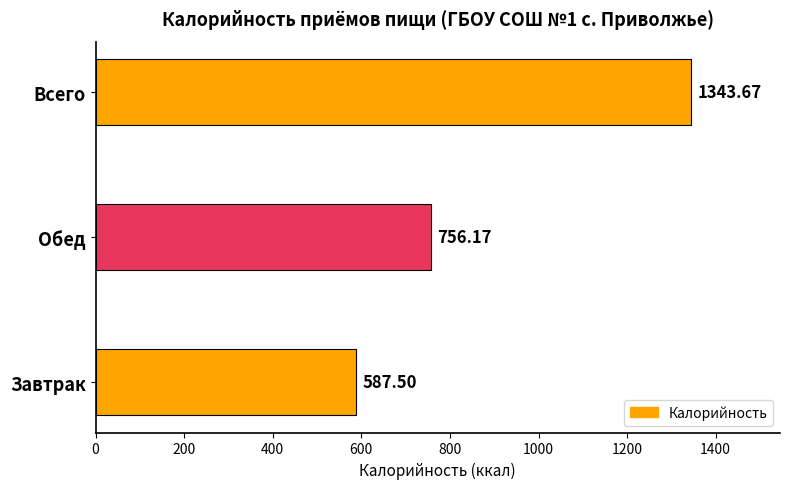

Which has a higher value, Завтрак or Обед?

Обед